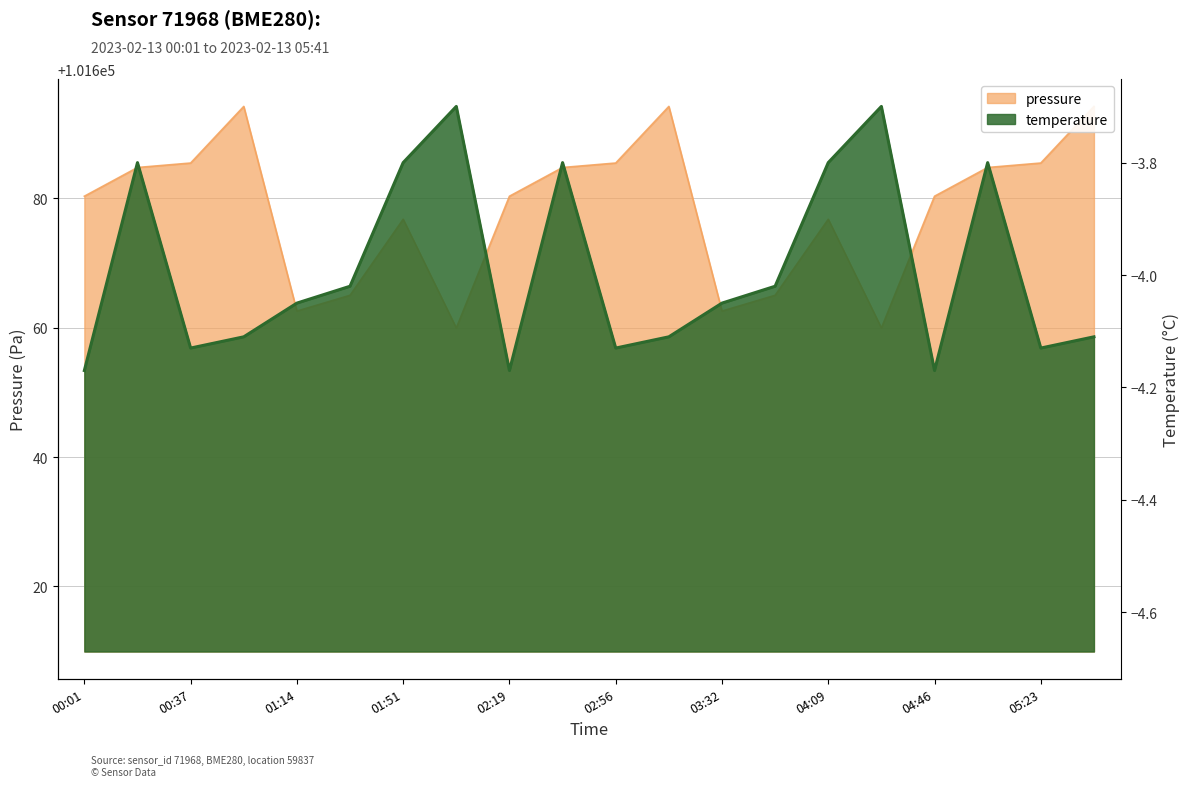

True or false: there are more than 2 points higher than both neighbors.

True